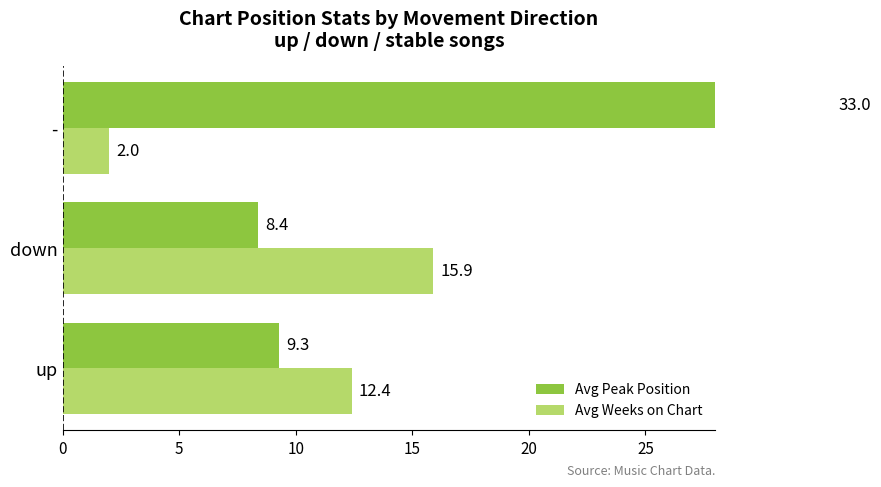

The value of Avg Weeks on Chart at - is 1.1. True or false?

False